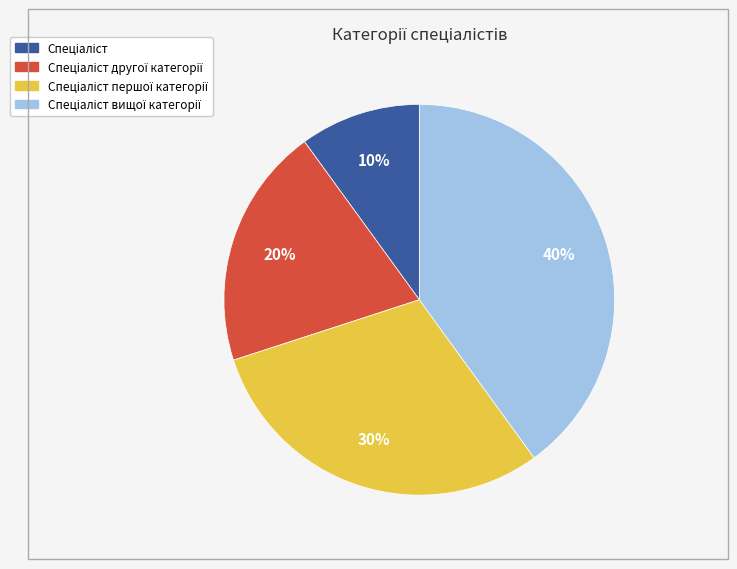

Does any single category account for the majority?

No